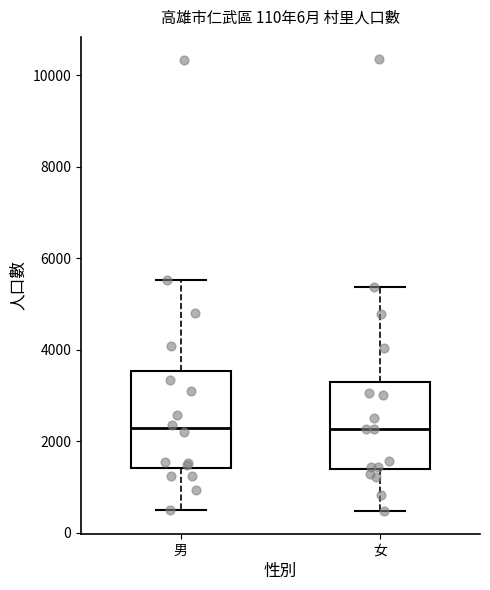

Comparing the boxes themselves (not the whiskers), which one is the tallest?

男